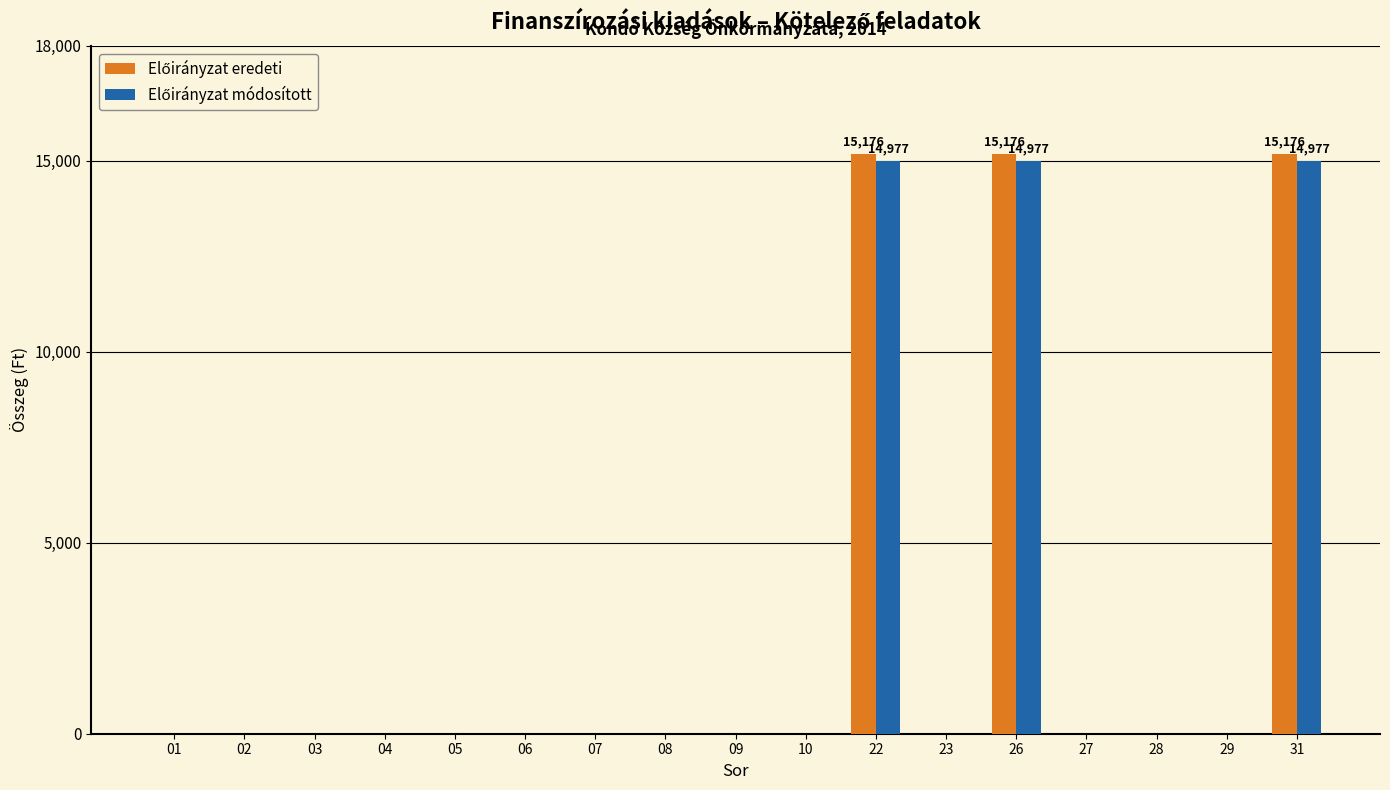

What is the greatest value displayed?

15176